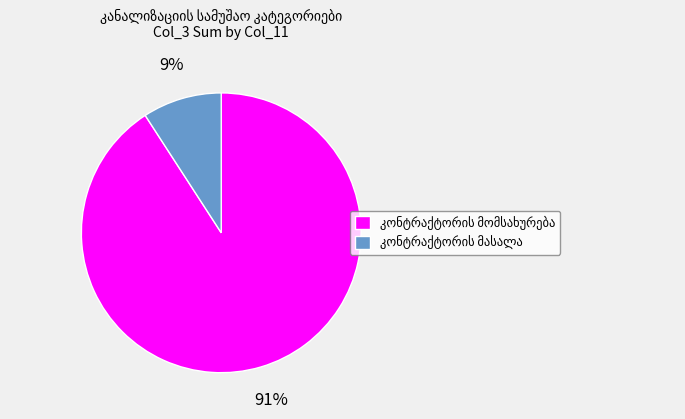

To the nearest percent, what is the average slice percentage?

50%